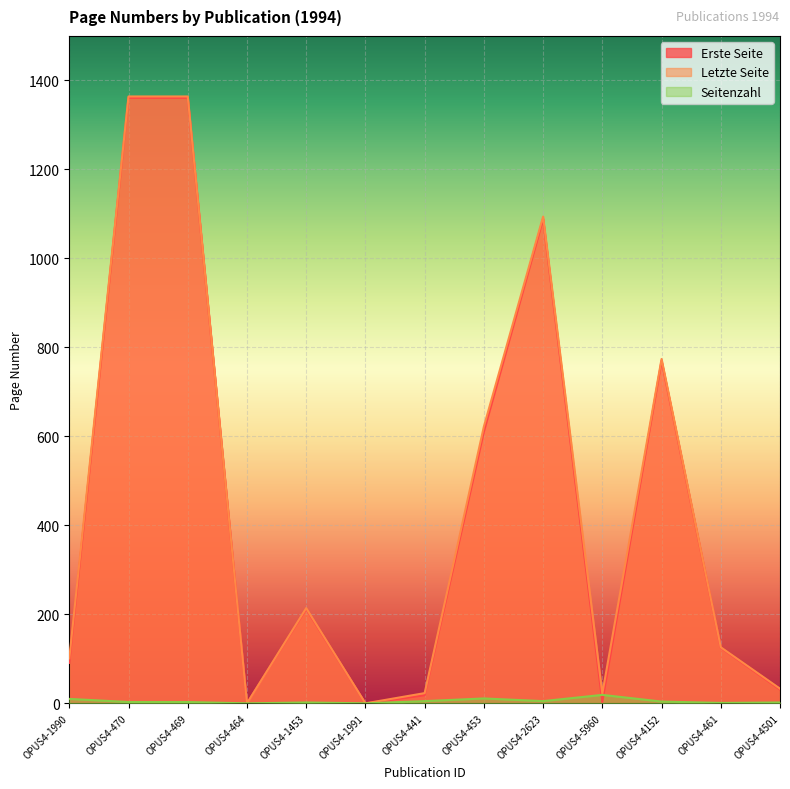

List the series in order of their peak value, highest first.

Letzte Seite, Erste Seite, Seitenzahl